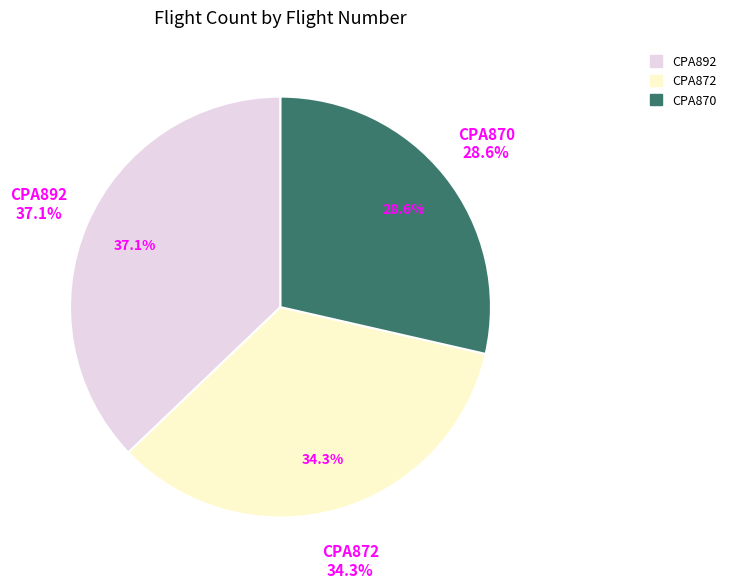

True or false: CPA872 accounts for 48% of the total.

False